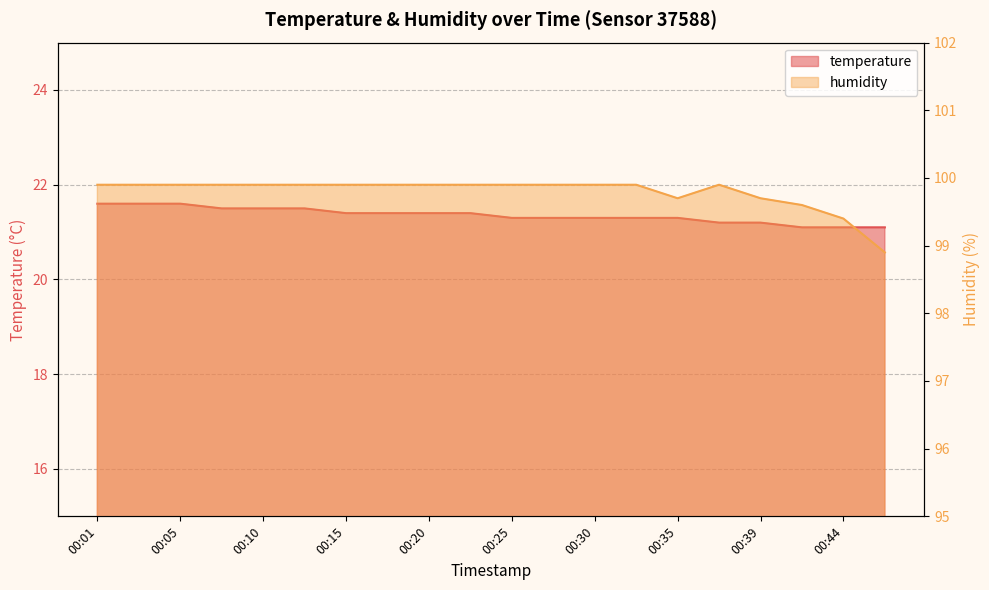

Reading left to right, what are all the values shown in this chart?

temperature: 00:01=21.6	00:03=21.6	00:05=21.6	00:08=21.5	00:10=21.5	00:13=21.5	00:15=21.4	00:18=21.4	00:20=21.4	00:22=21.4	00:25=21.3	00:27=21.3	00:30=21.3	00:32=21.3	00:35=21.3	00:37=21.2	00:39=21.2	00:42=21.1	00:44=21.1	00:47=21.1
humidity: 00:01=99.9	00:03=99.9	00:05=99.9	00:08=99.9	00:10=99.9	00:13=99.9	00:15=99.9	00:18=99.9	00:20=99.9	00:22=99.9	00:25=99.9	00:27=99.9	00:30=99.9	00:32=99.9	00:35=99.7	00:37=99.9	00:39=99.7	00:42=99.6	00:44=99.4	00:47=98.9